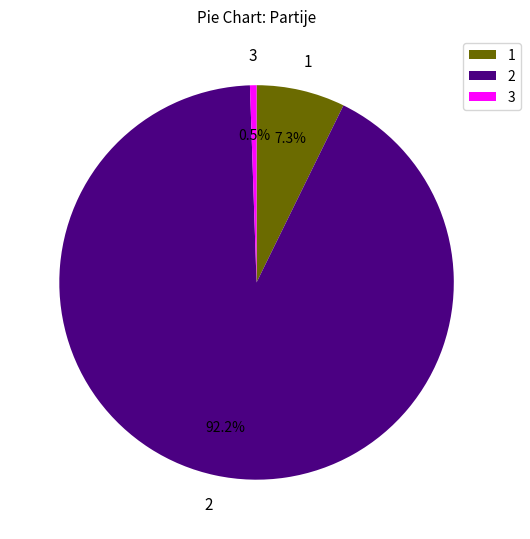

Is there any slice that represents more than half of the pie?

Yes